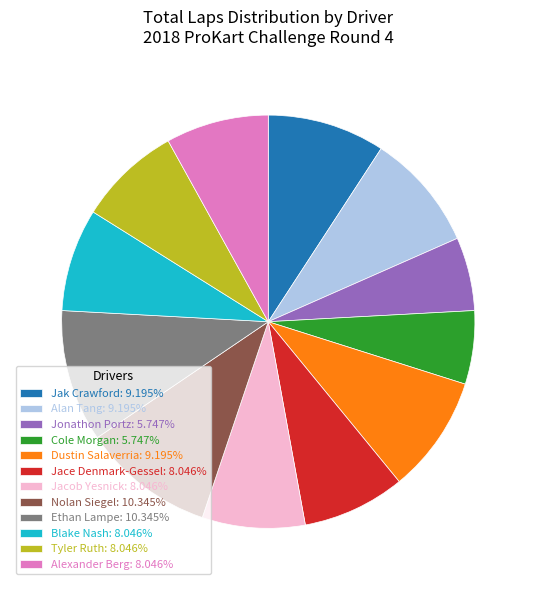

True or false: Jacob Yesnick accounts for 8% of the total.

True